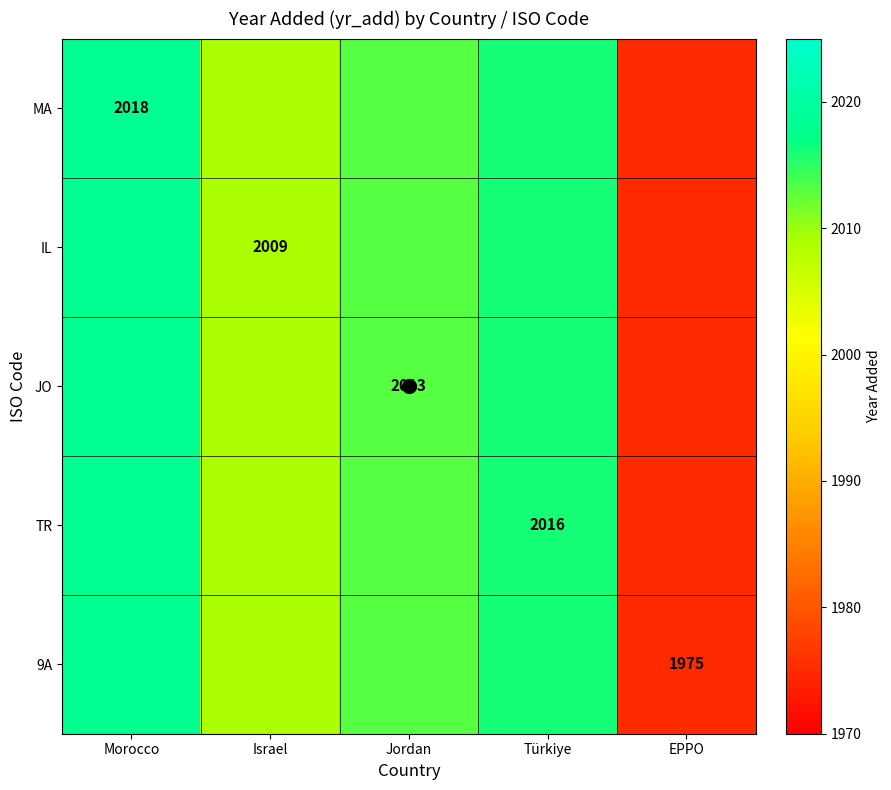

The value of MA at Morocco is 2823. True or false?

False